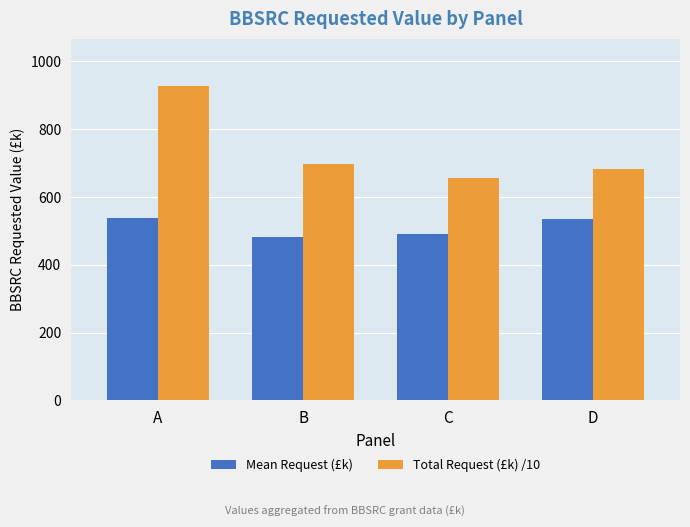

What is the difference between the maximum and minimum values in the Total Request (£k) /10 series?

270.6